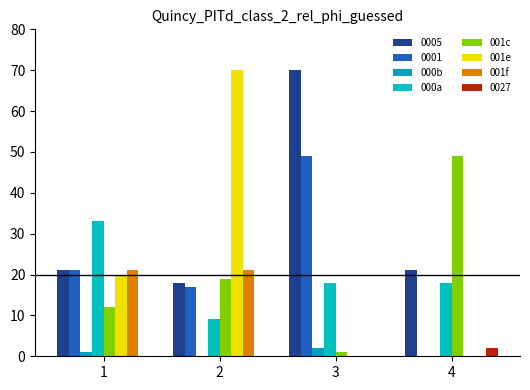

Where is 001f nearest to the value 10?

3